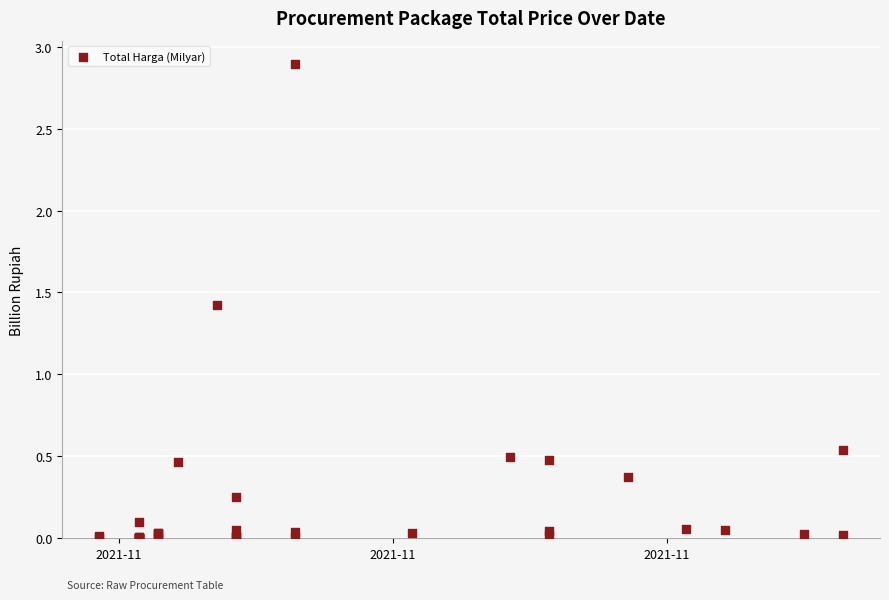

What Y value in the scatter plot is closest to 1?

1.4